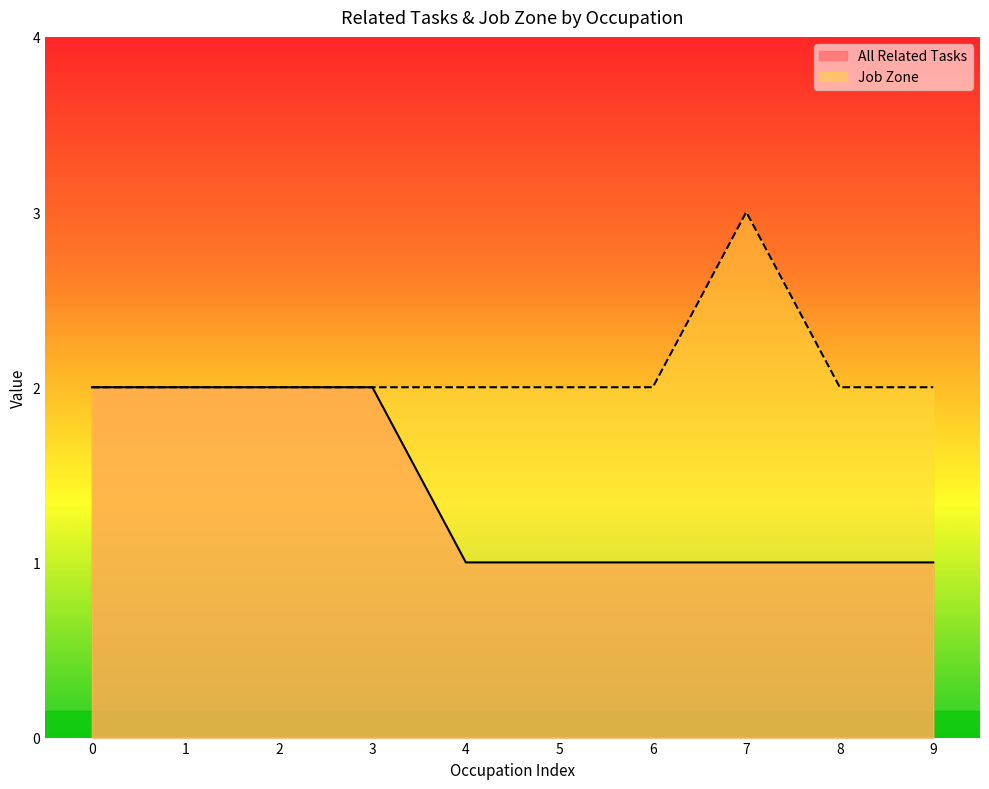

Which series has the widest spread of values?

All Related Tasks